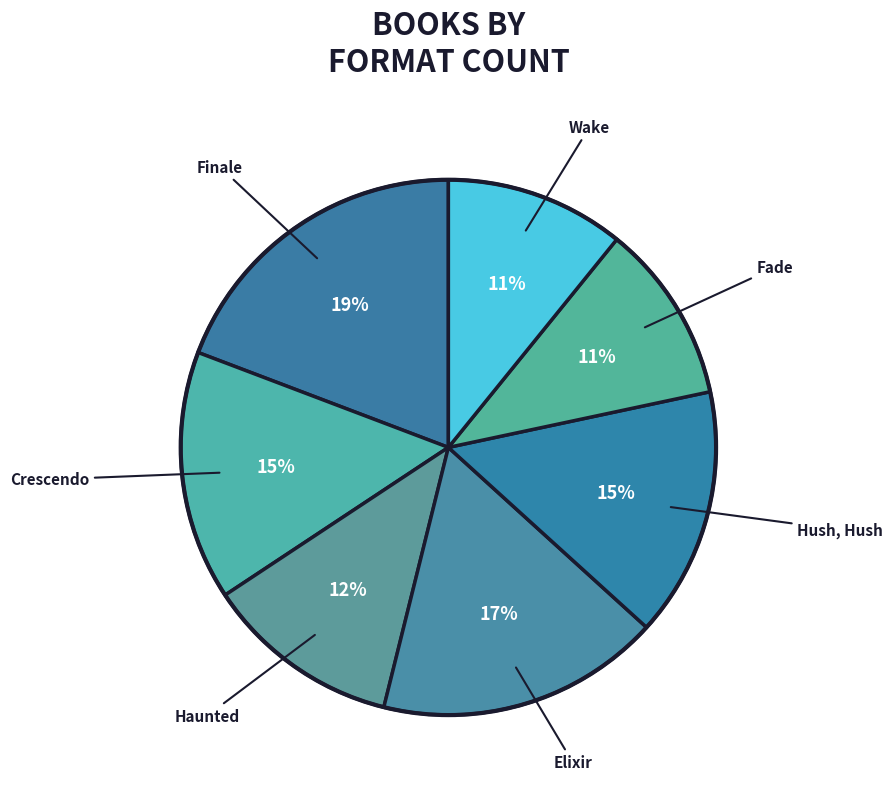

Count the number of slices in the pie.

7